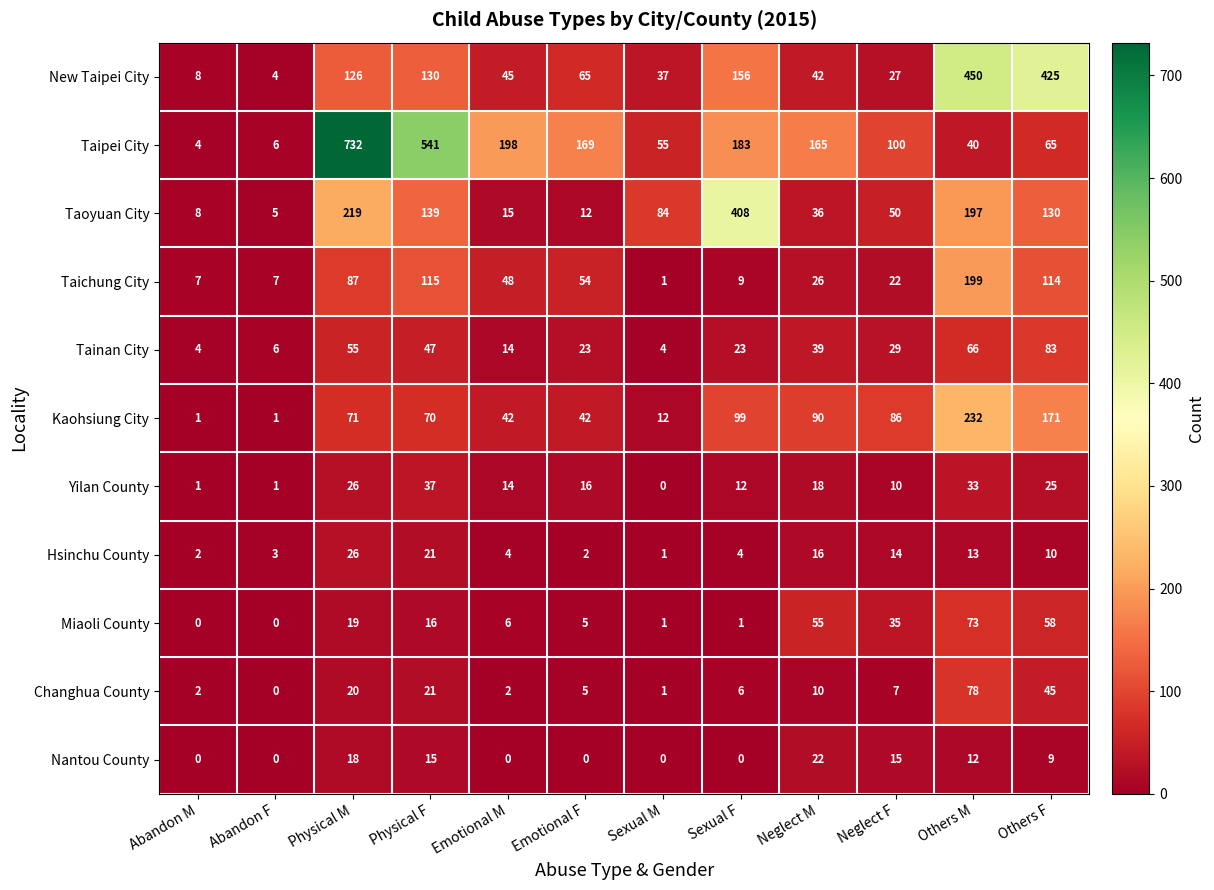

Rank the series by their maximum value, from highest to lowest.

Taipei City, New Taipei City, Taoyuan City, Kaohsiung City, Taichung City, Tainan City, Changhua County, Miaoli County, Yilan County, Hsinchu County, Nantou County